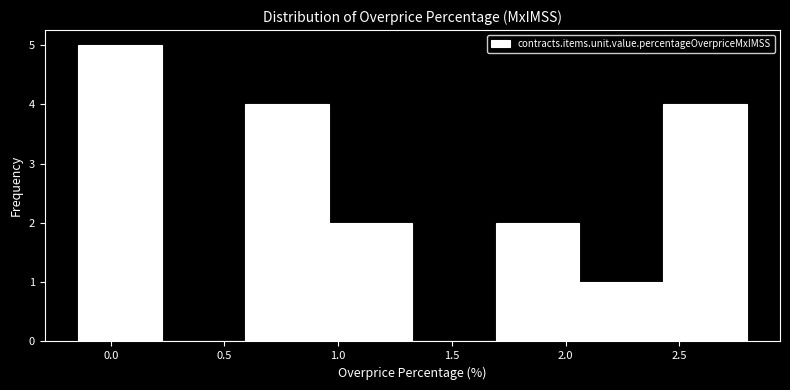

Which range on the x-axis has the tallest bar?

-0.15 to 0.20